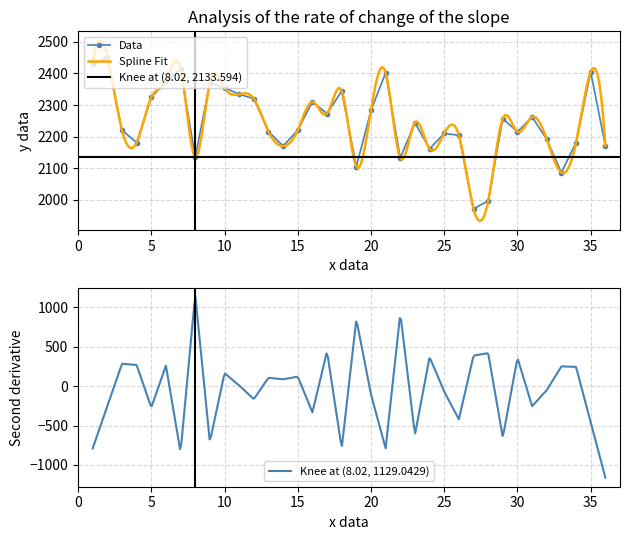

At which category does the data reach its first local peak?

2